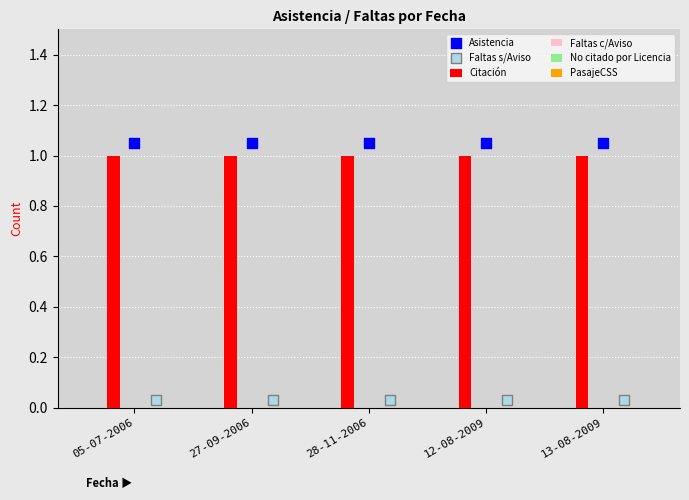

What is the total value across all series at 05-07-2006?

2.1